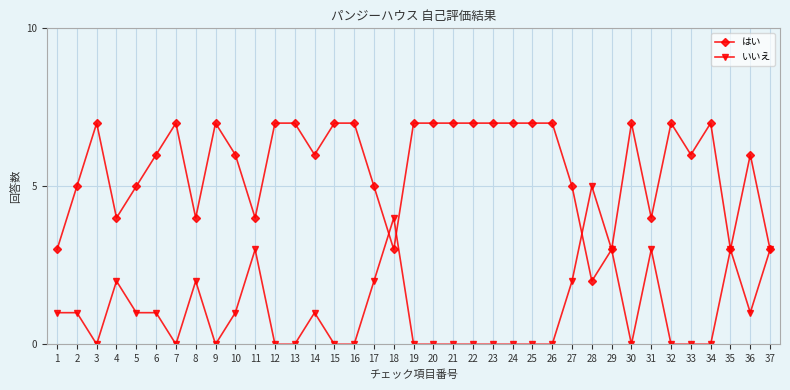

At which label does はい reach its minimum?

28